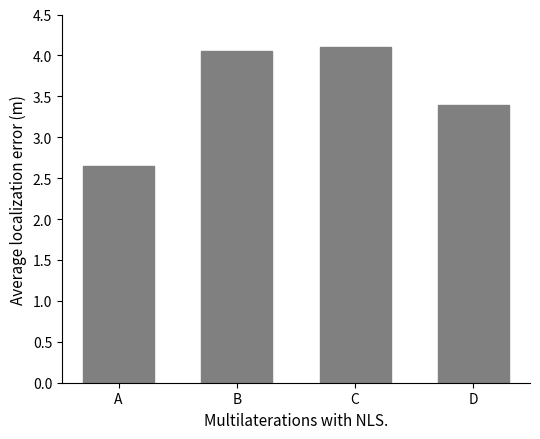

Where does the data first go above 4?

B